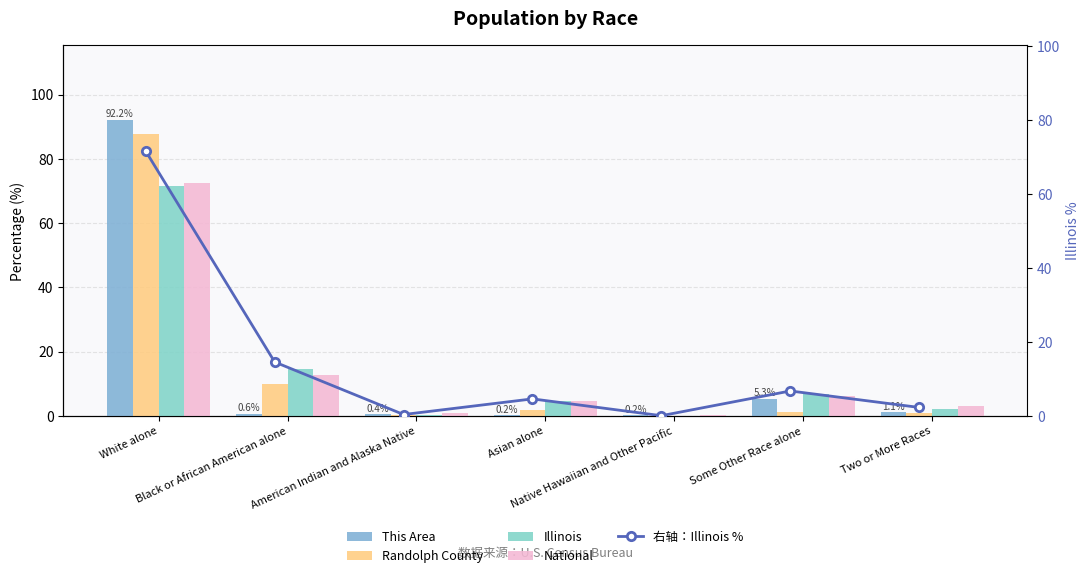

The value of Randolph County at White alone is 87.6. True or false?

True